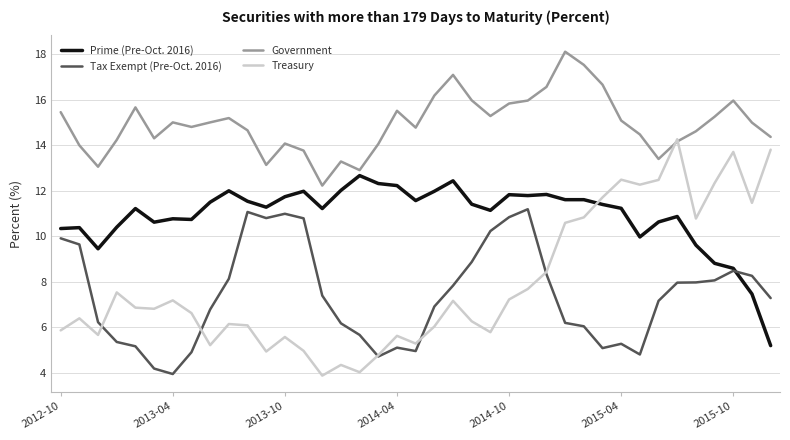

Rank the series by their maximum value, from highest to lowest.

Government, Treasury, Prime (Pre-Oct. 2016), Tax Exempt (Pre-Oct. 2016)